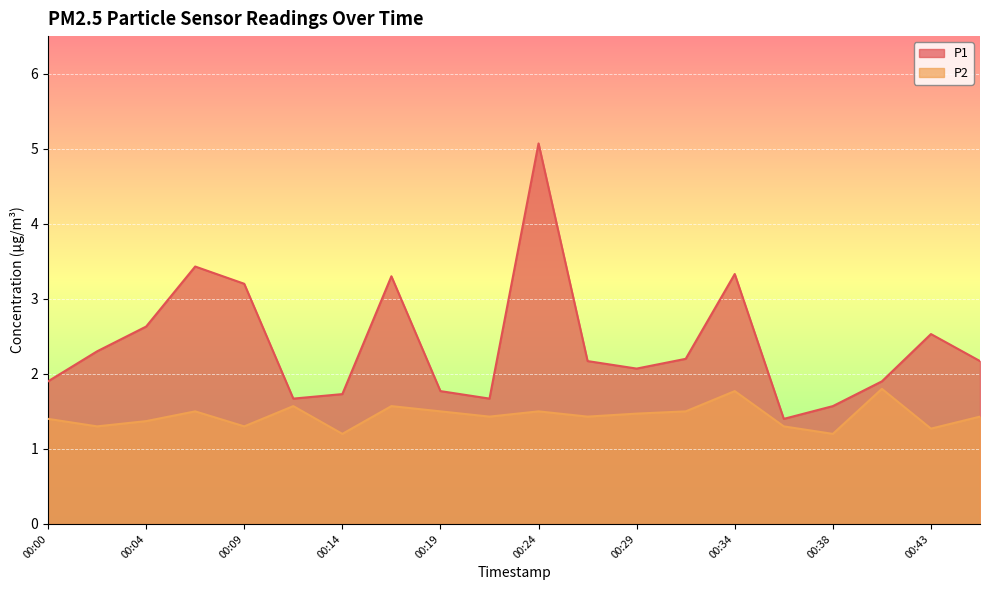

The P2 series shows 0.7 at 00:36. True or false?

False